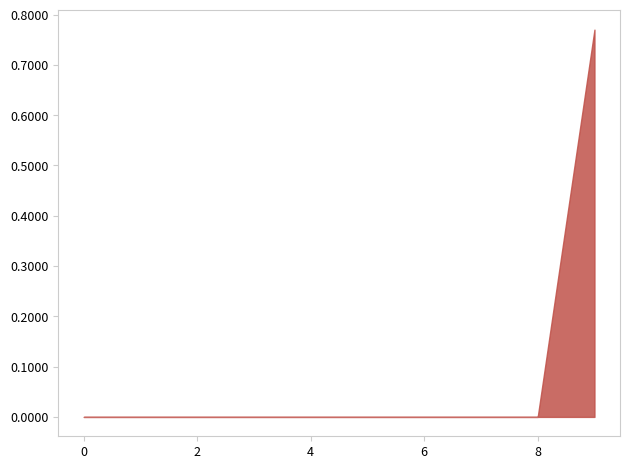

Does the chart have visible grid lines?

No